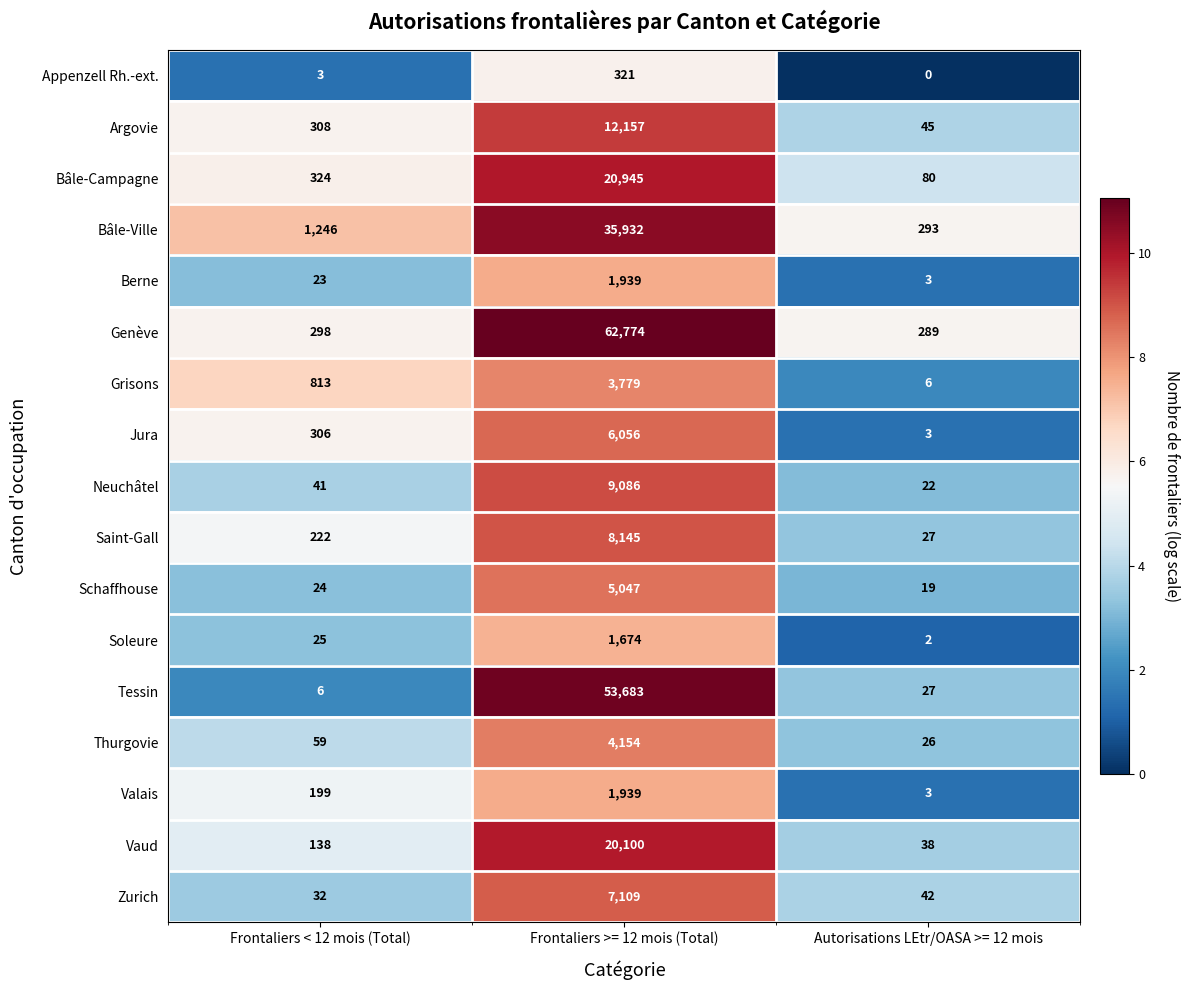

Where is Saint-Gall nearest to the value 4086?

Frontaliers < 12 mois (Total)